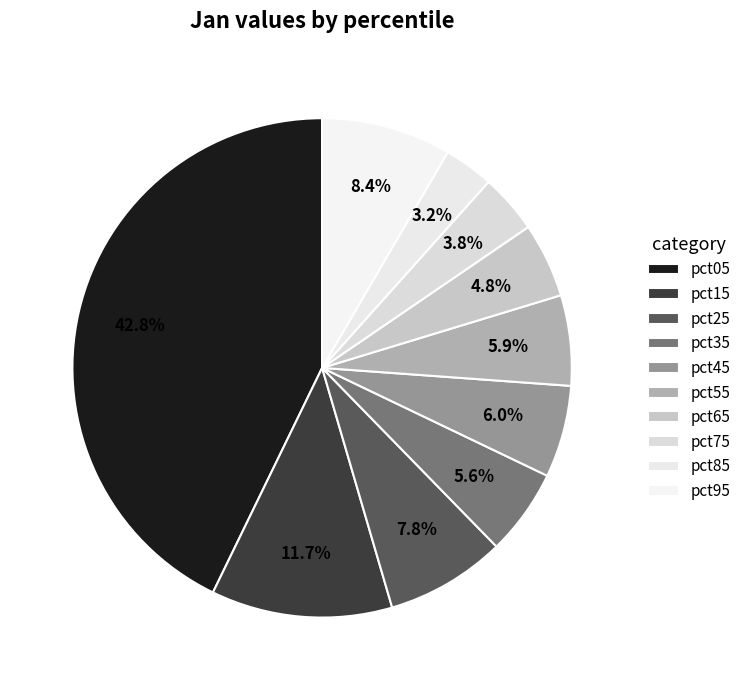

Rank the categories by value from lowest to highest.

pct85, pct75, pct65, pct35, pct55, pct45, pct25, pct95, pct15, pct05